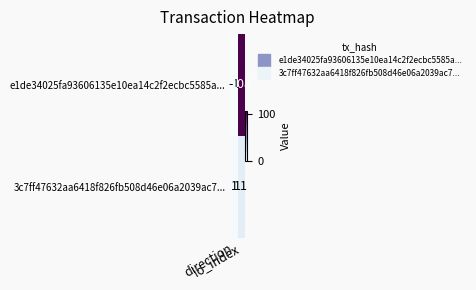

What is the greatest value displayed?

108